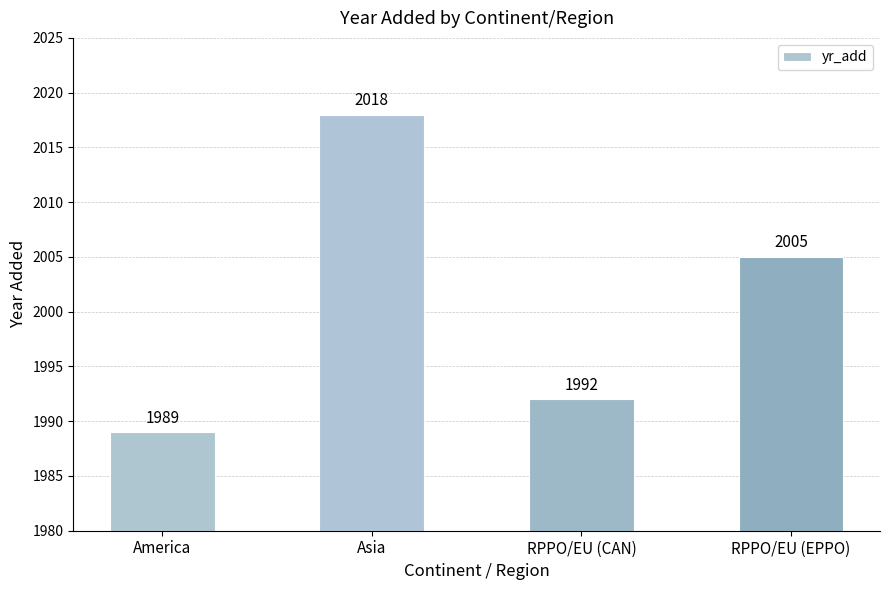

Which category has the lowest value across all series?

America